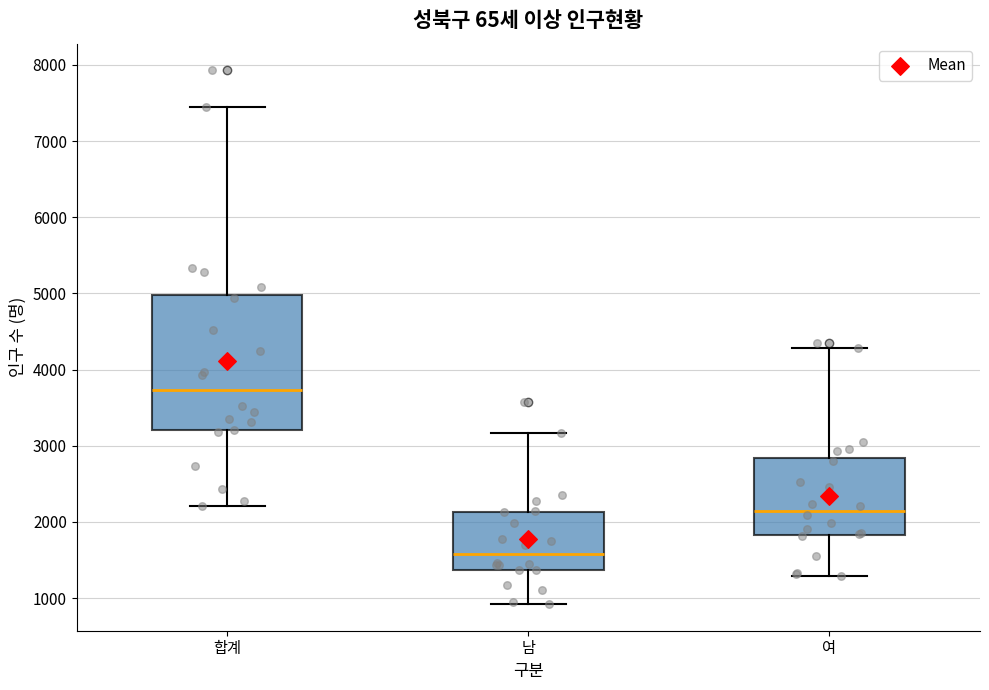

Which box's median line is the lowest?

남